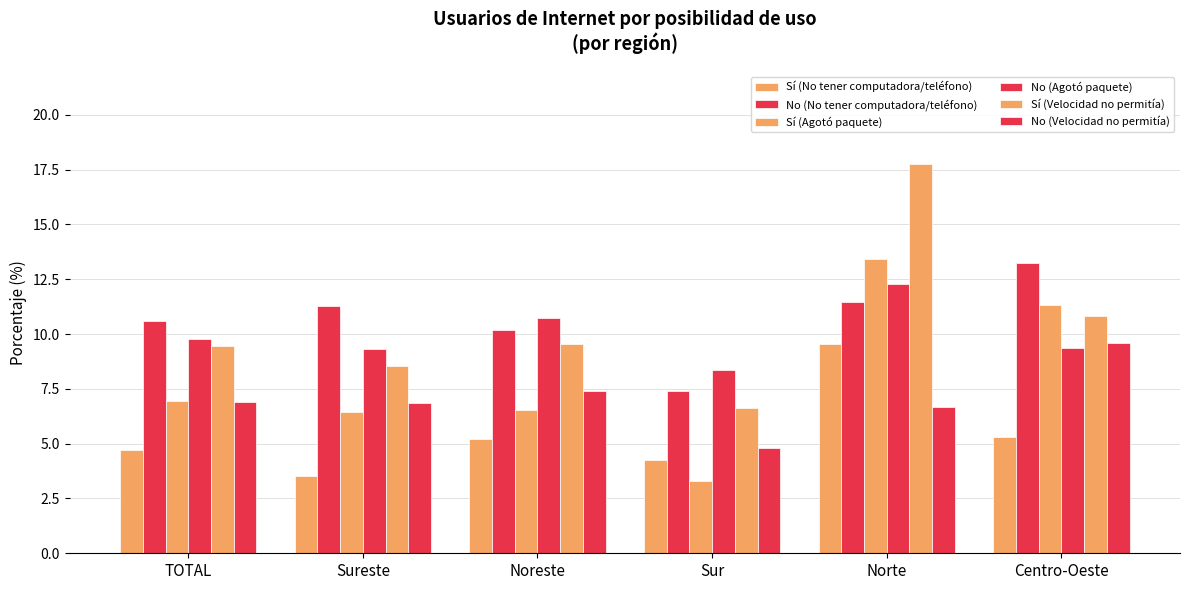

At which label does Sí (Agotó paquete) reach its minimum?

Sur